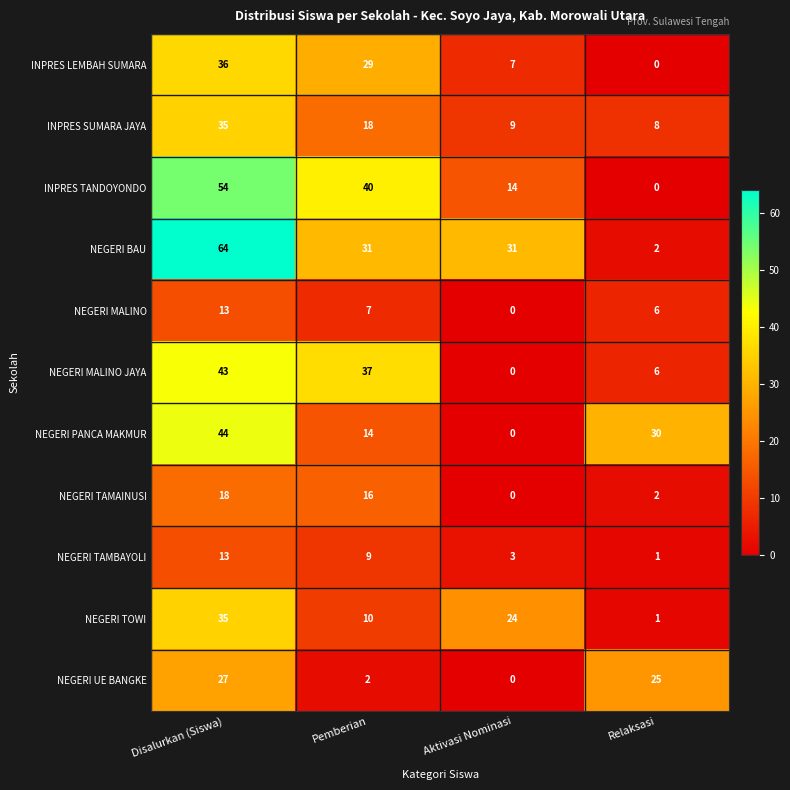

Where is NEGERI UE BANGKE nearest to the value 13?

Pemberian